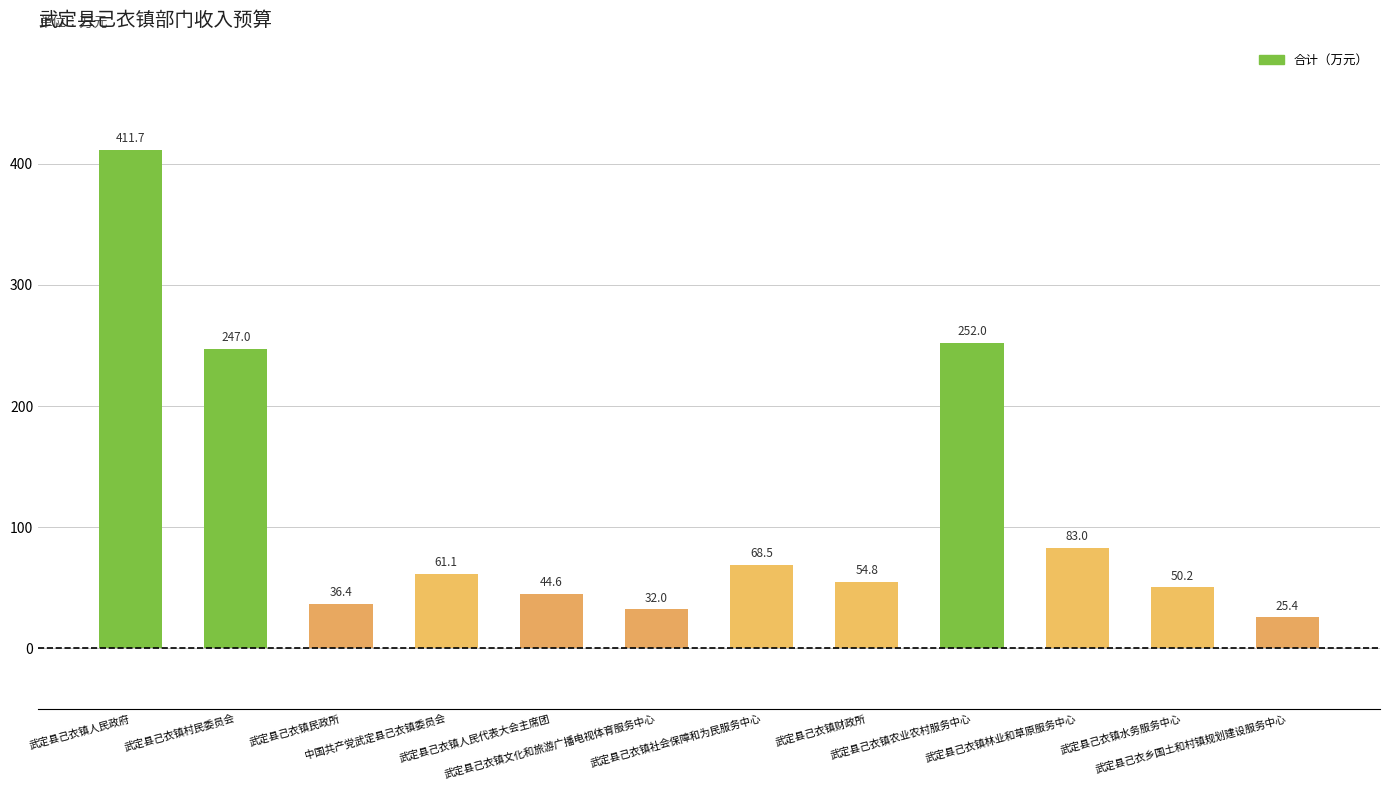

Does the chart contain any negative values?

No